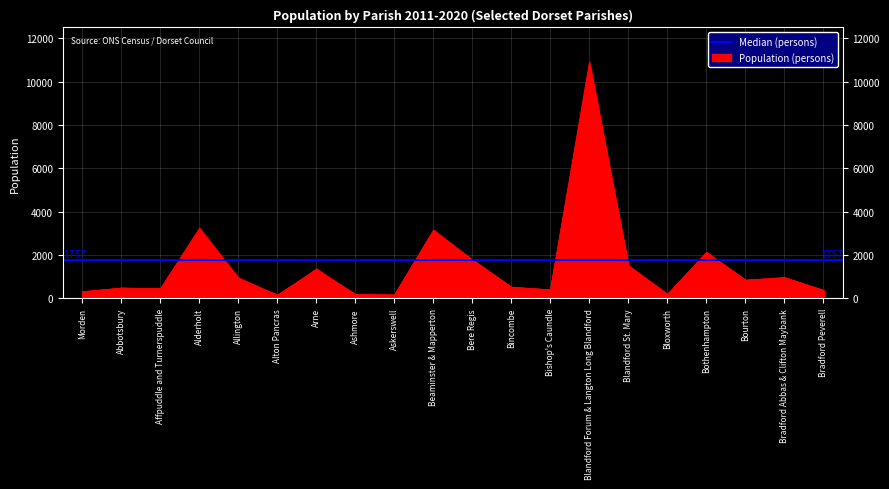

Reading left to right, list all the values displayed in this chart.

Year 2011: 321	484	437	3184	775	173	1308	191	154	3131	1757	518	403	10382	1518	198	2132	831	982	373
Year 2012: 280	490	451	3190	903	161	1327	186	158	3146	1763	522	390	10660	1501	186	2136	841	944	370
Year 2013: 285	482	456	3166	943	157	1339	180	161	3155	1762	514	393	10730	1496	185	2104	859	954	377
Year 2014: 300	471	443	3154	903	151	1318	167	151	3158	1750	511	385	10866	1472	179	2051	833	956	365
Year 2016: 323	479	432	3192	925	143	1313	169	161	3114	1775	527	404	10927	1493	173	2042	834	947	372
Year 2020: 288	468	458	3262	953	133	1378	159	167	3046	1799	484	341	10824	1496	188	2128	852	961	364